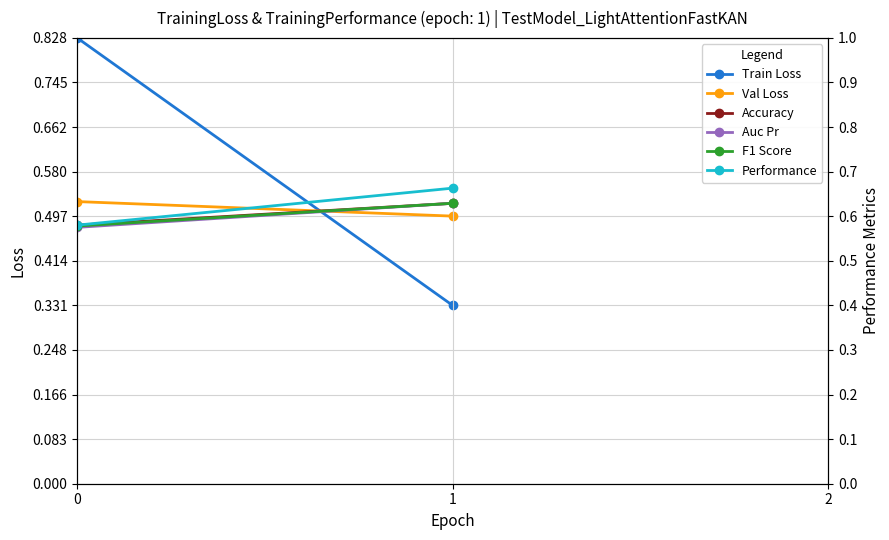

What is the sum of the Accuracy values at 1 and 0?

1.2